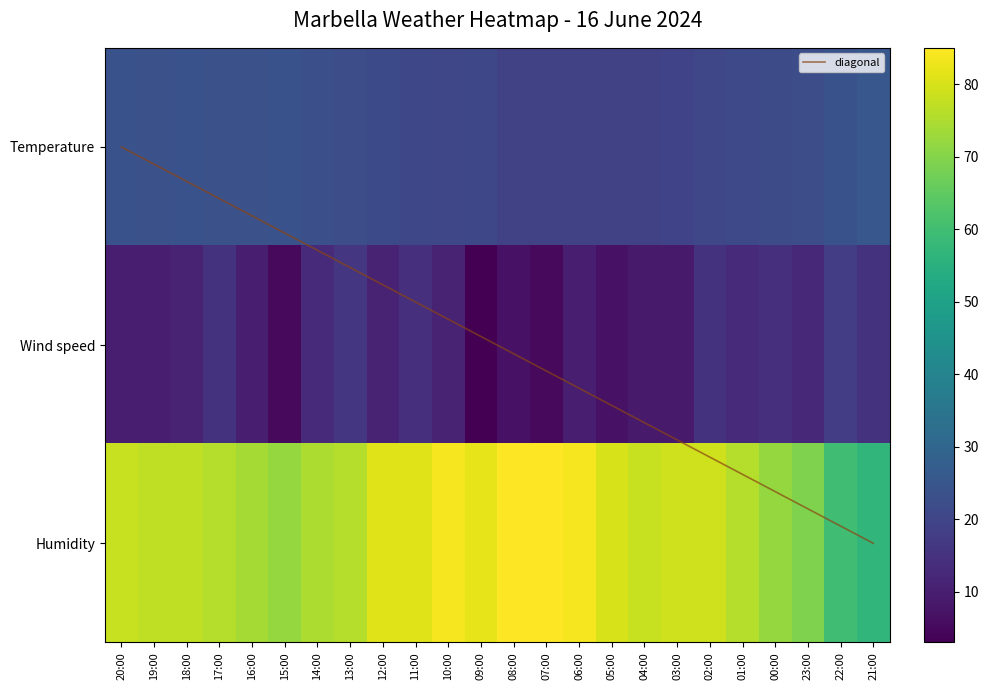

Where does the Humidity series first go above 78?

12:00